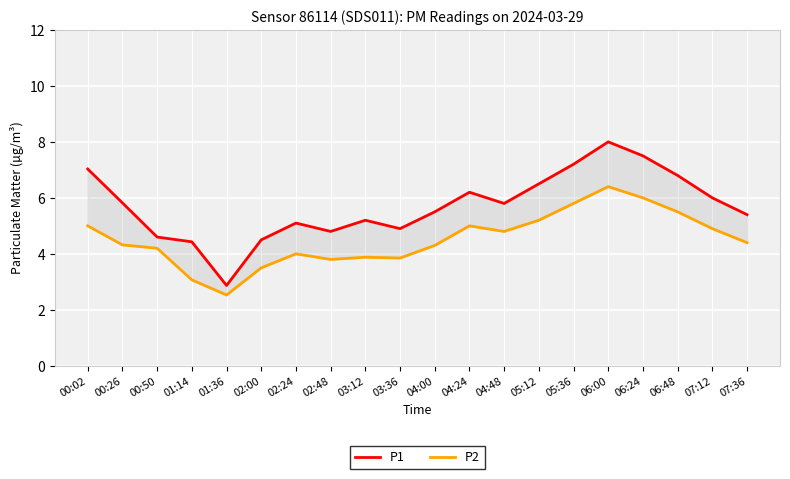

What is the label of the 4th point from the right?

06:24